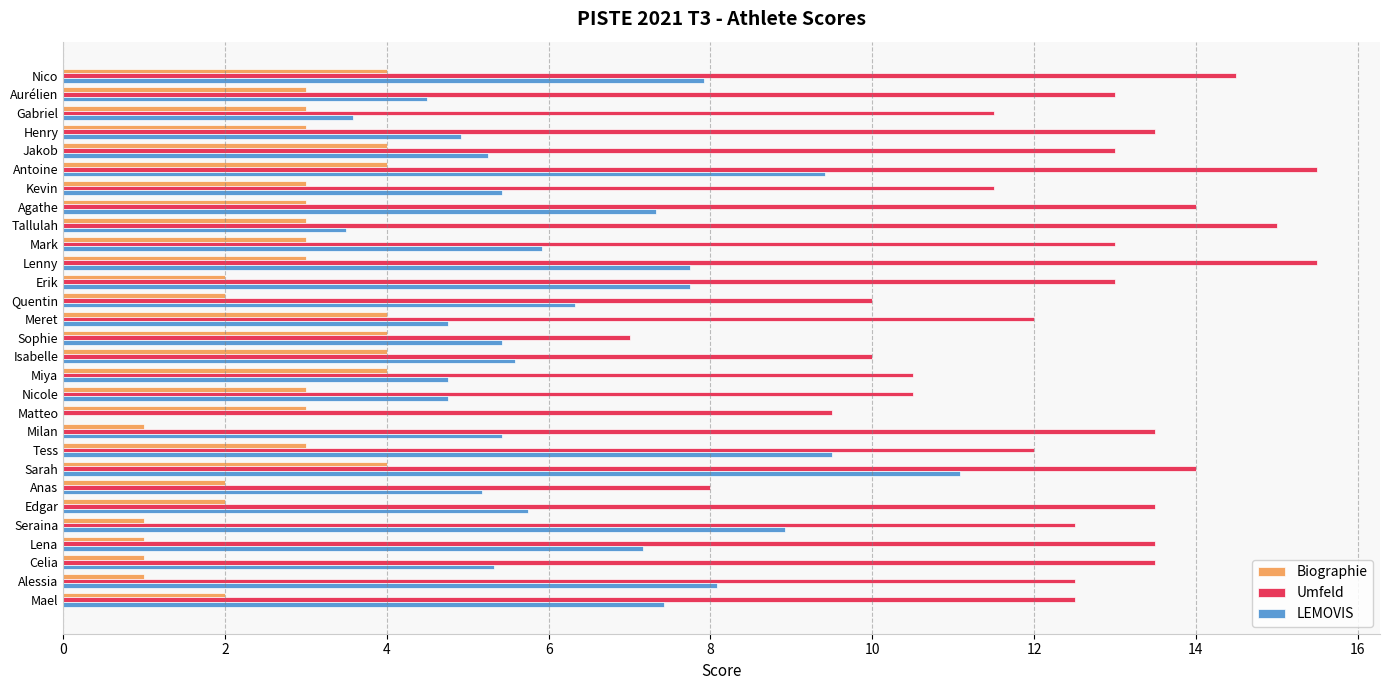

How many series are shown in this chart?

3